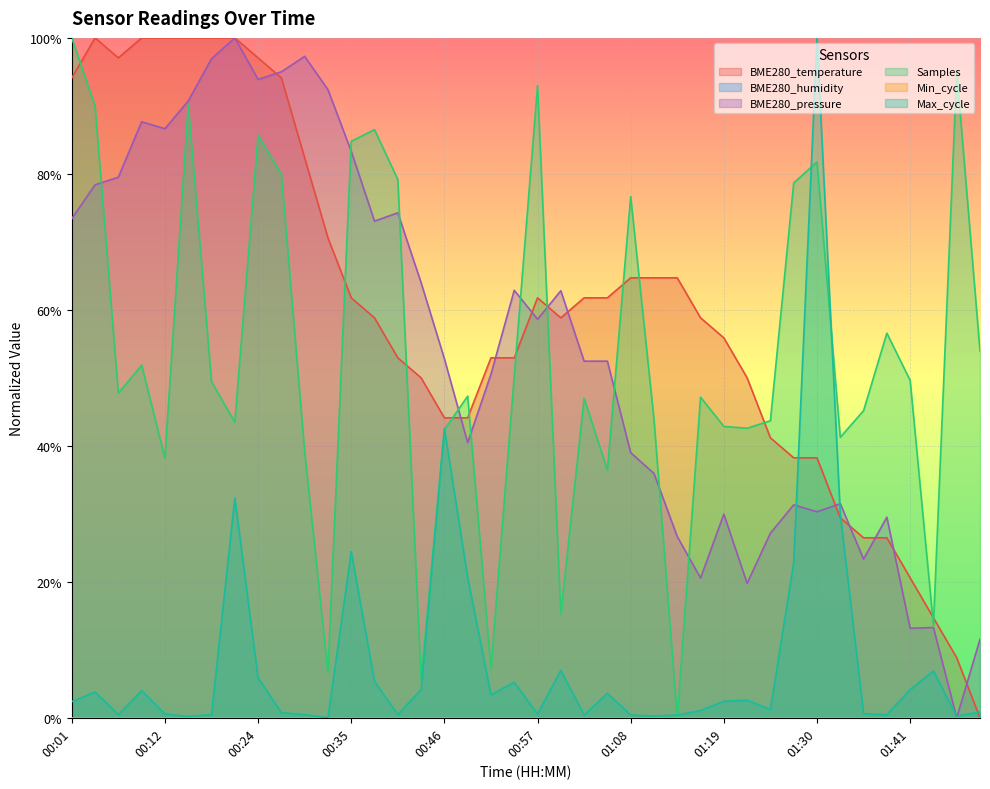

Which series has the largest total across all categories?

BME280_temperature